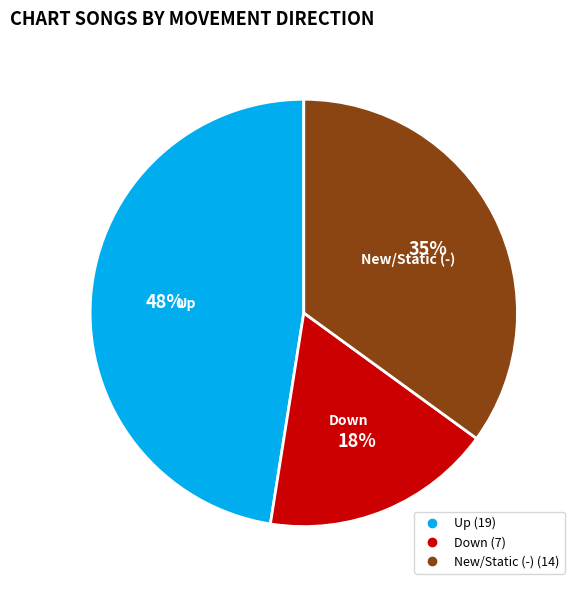

To the nearest percent, what is the average slice percentage?

33%